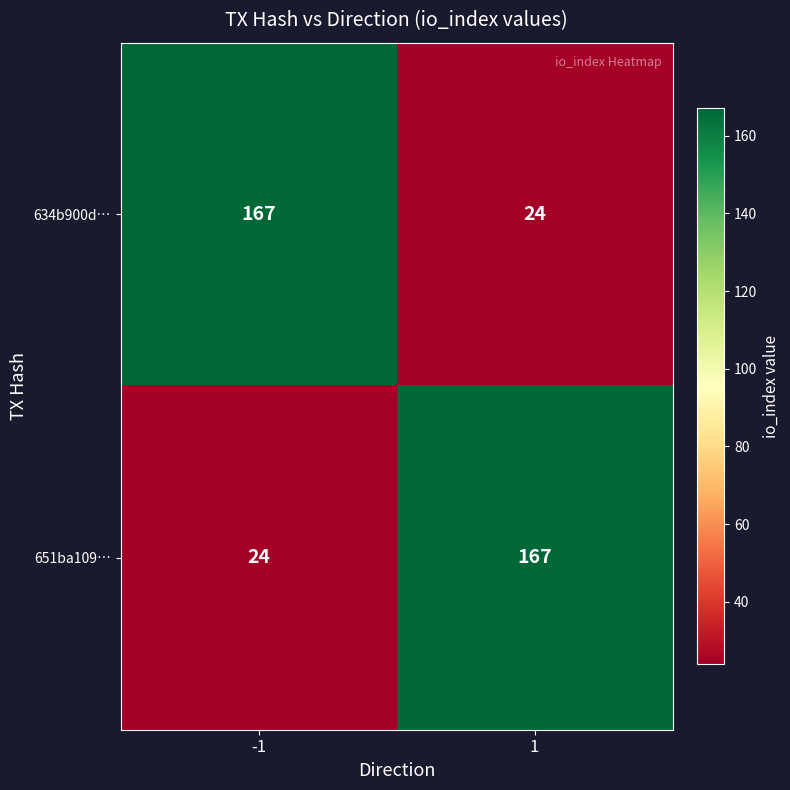

What is the total value across all series at 1?

191